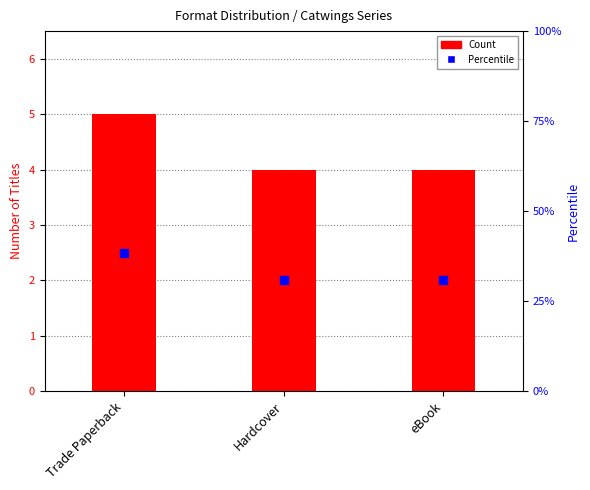

At which label does Count reach its minimum?

Hardcover